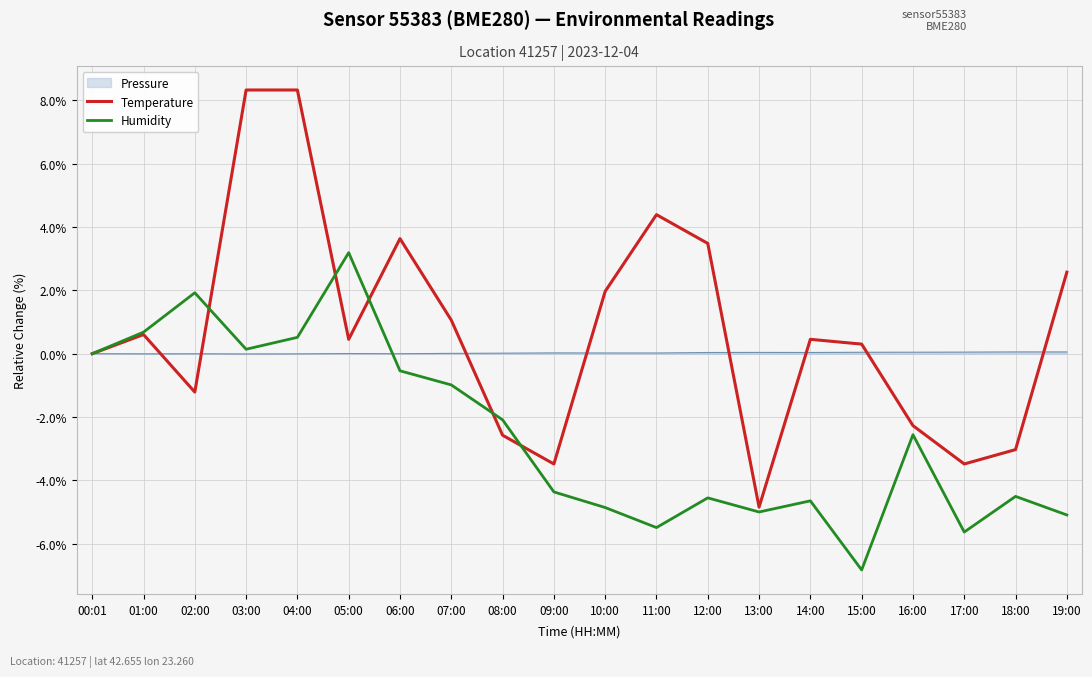

Rank the series by their maximum value, from highest to lowest.

Temperature, Humidity, Pressure